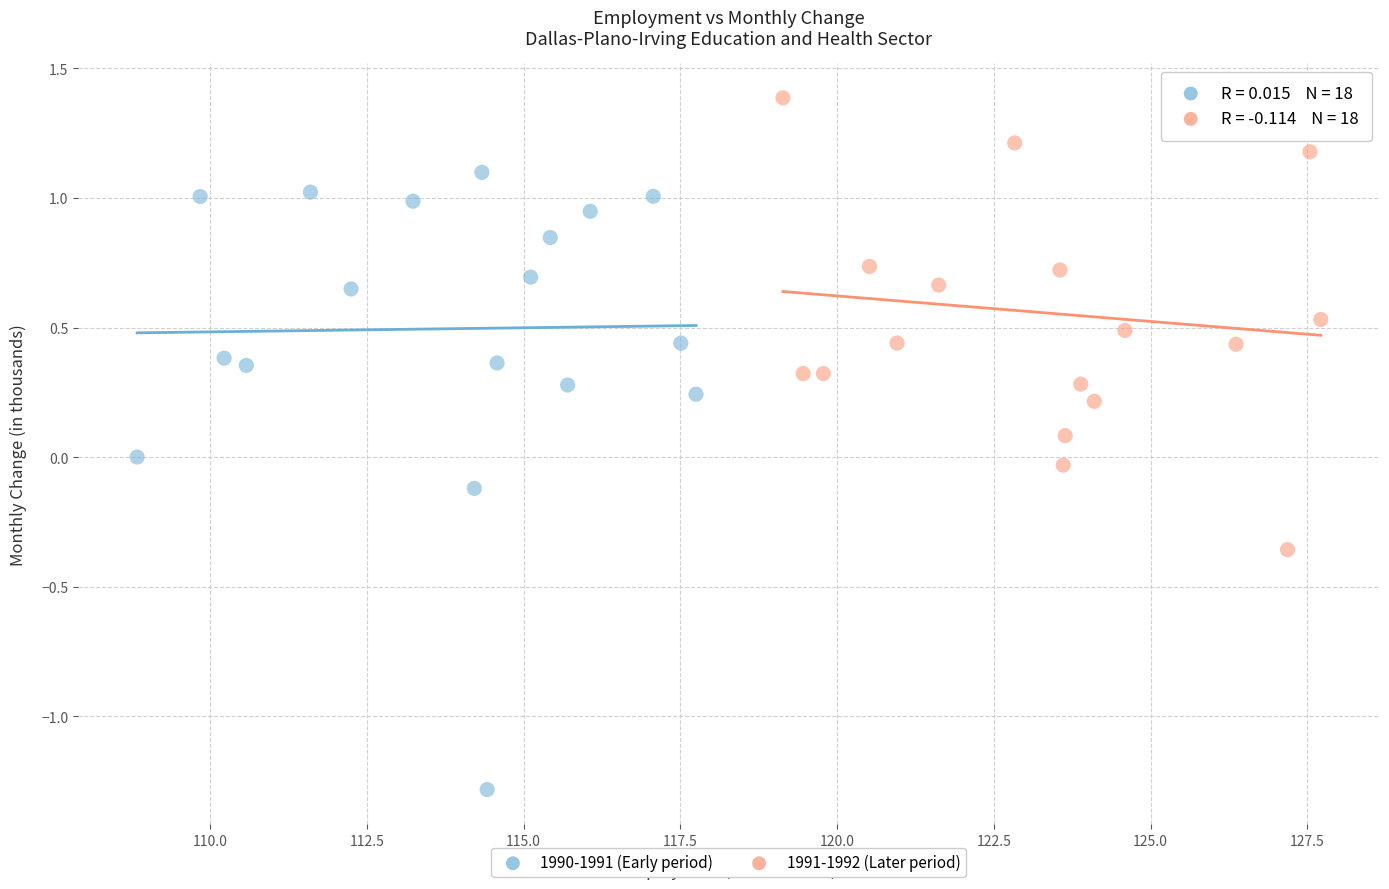

Which series reaches the minimum Y coordinate?

1990-1991 (Early period)